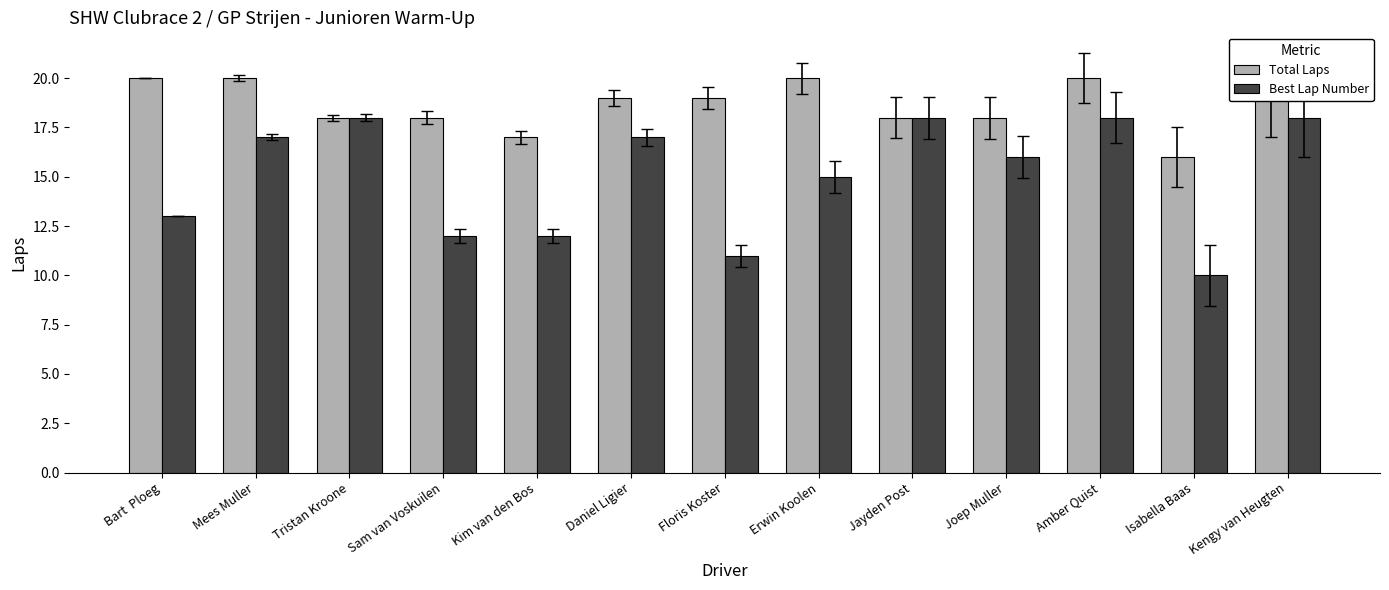

At which category is the sum across all series the highest?

Amber Quist